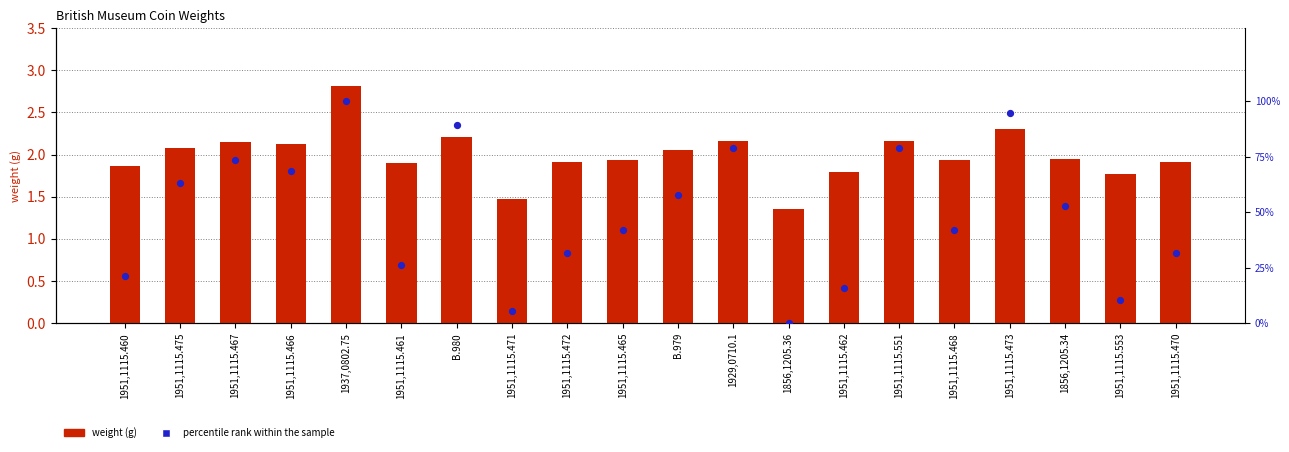

Is the value of weight (g) at 1951,1115.553 greater than the value of percentile rank within the sample at 1951,1115.472?

No